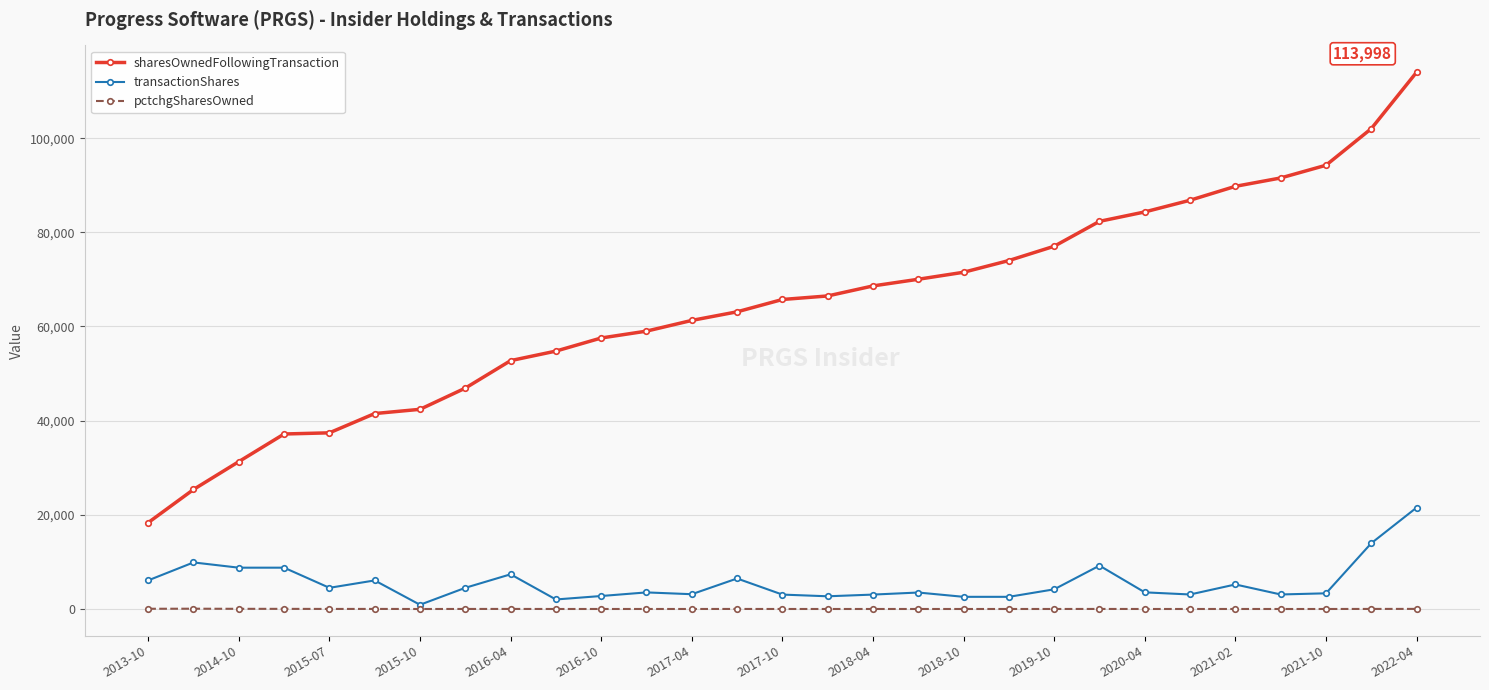

Rank the series by their maximum value, from highest to lowest.

sharesOwnedFollowingTransaction, transactionShares, pctchgSharesOwned